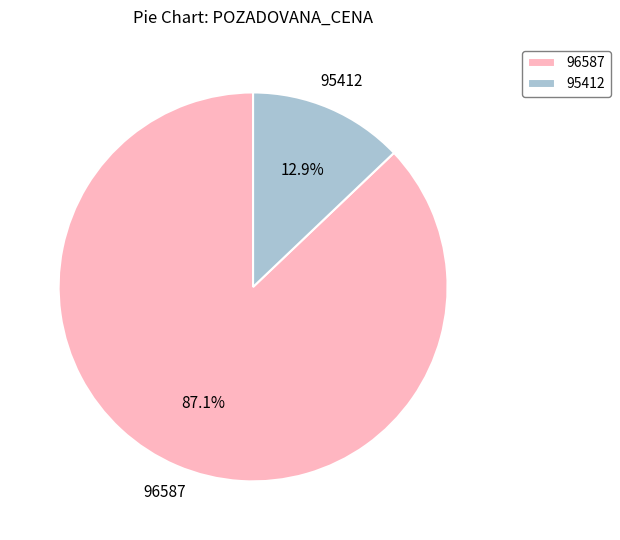

Which category accounts for the majority?

96587